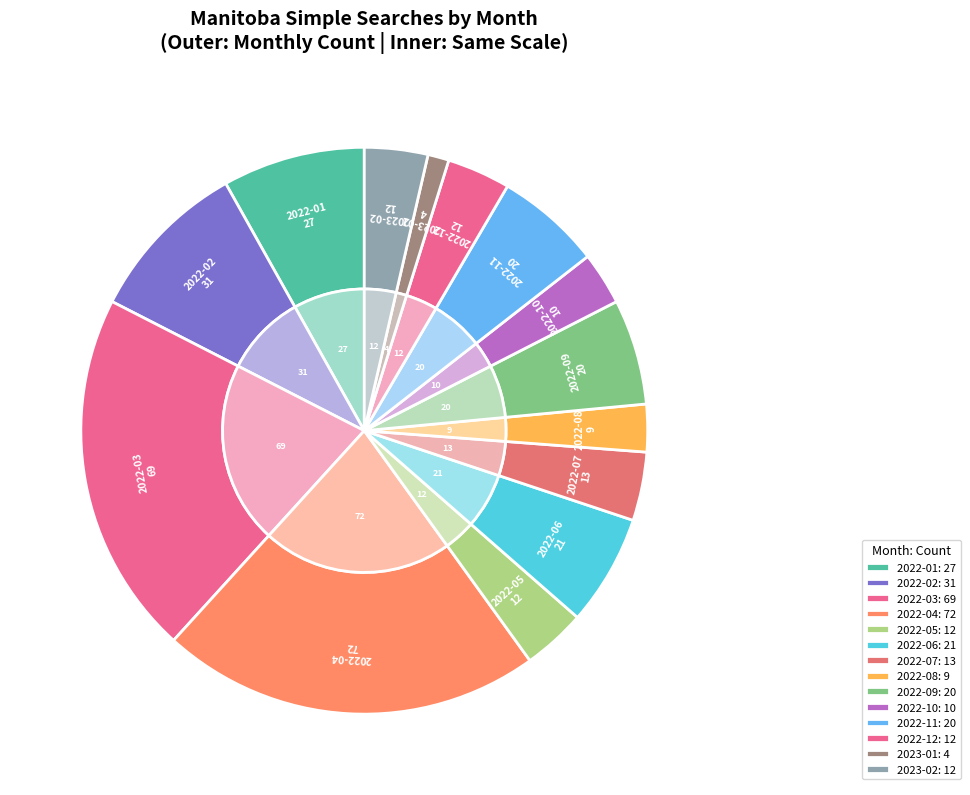

What is the ratio of the value at 2022-03 to the value at 2022-09?

3.5